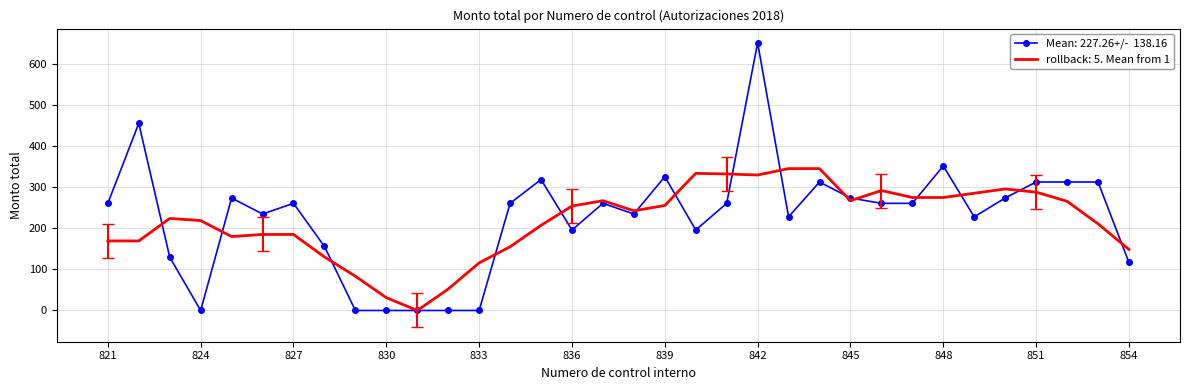

What is the greatest value displayed?

652.0